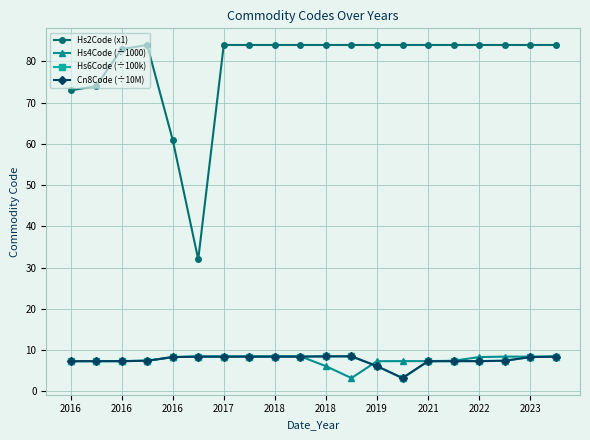

True or false: Hs4Code (÷1000) and Hs2Code (x1) intersect in this chart.

False